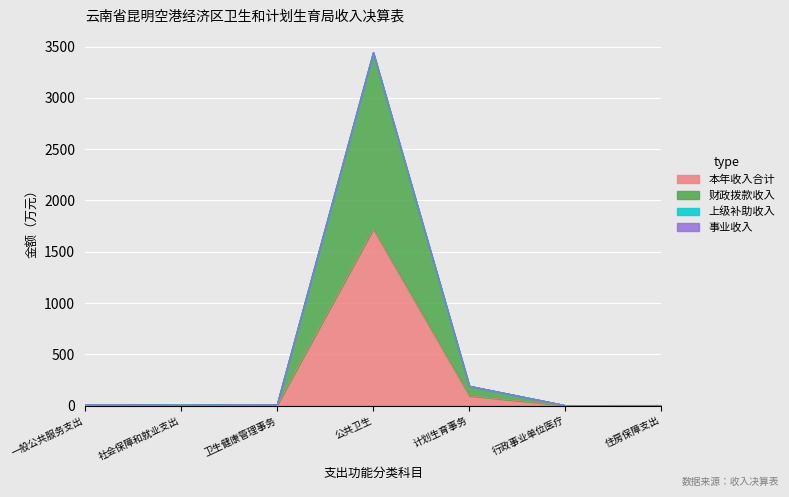

Is the value of 财政拨款收入 at 社会保障和就业支出 greater than the value of 本年收入合计 at 一般公共服务支出?

Yes